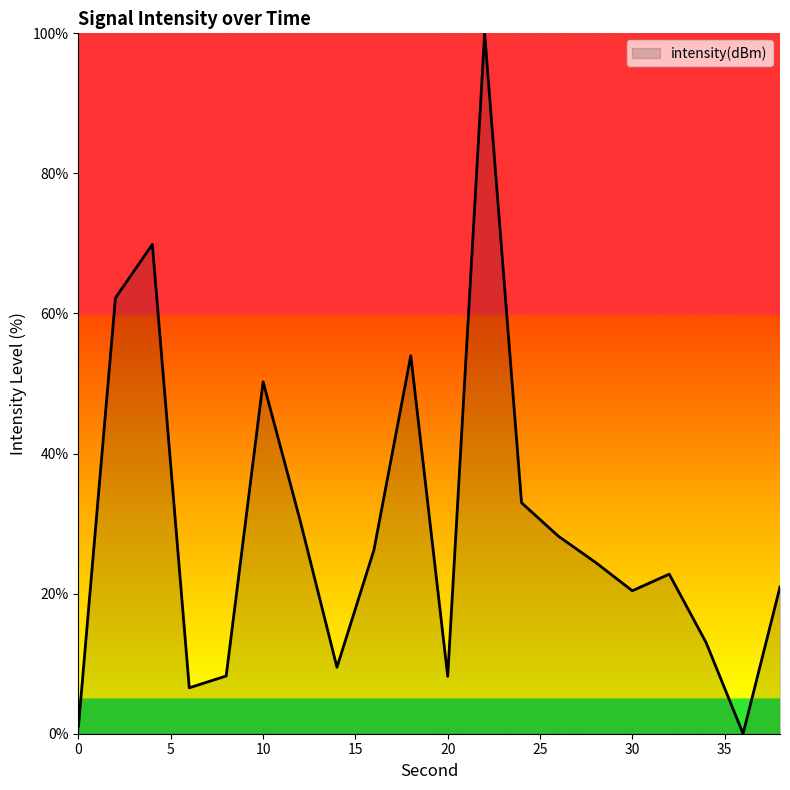

What is the maximum value shown in the chart?

100.0